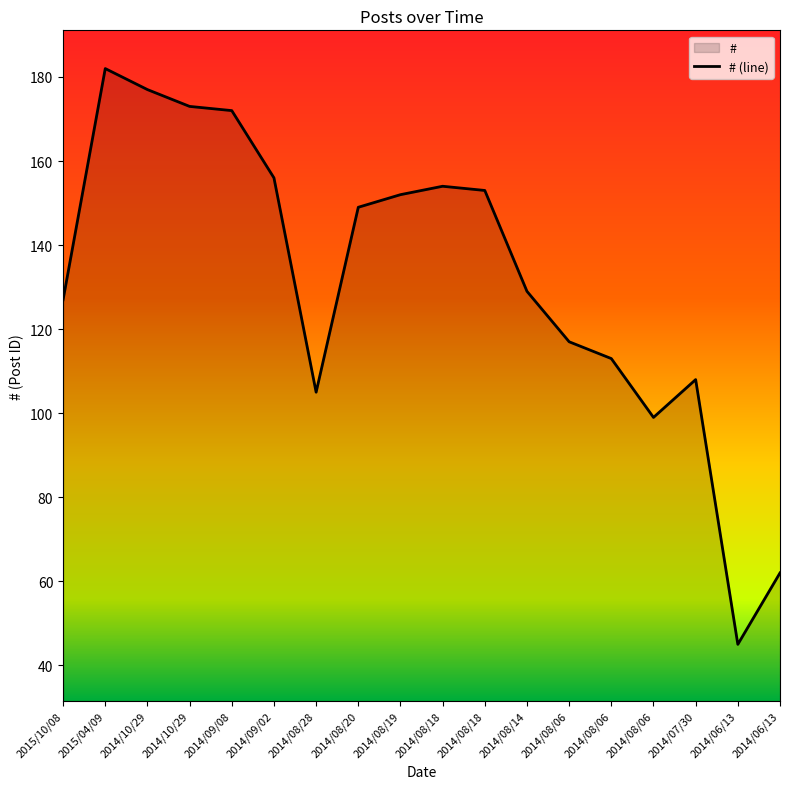

How many lines are shown in the chart?

1